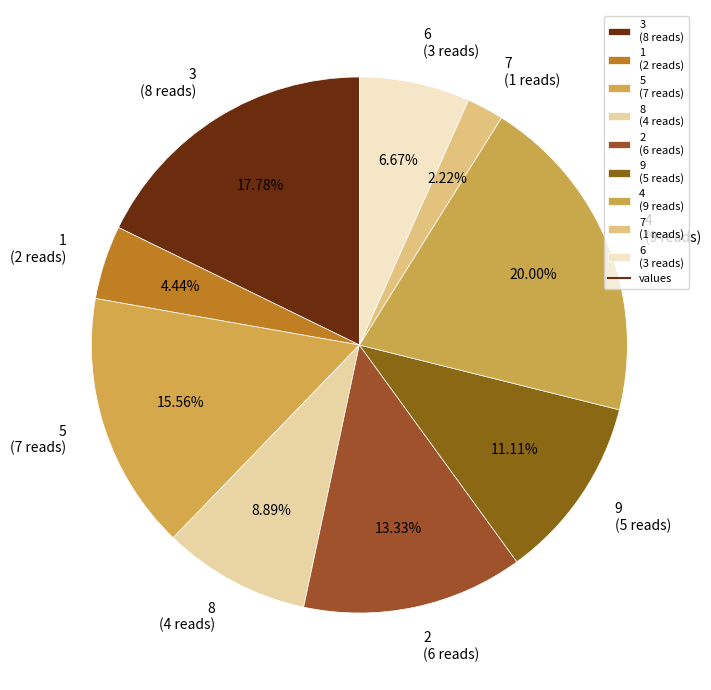

Does 3 represent more than half of the total?

No